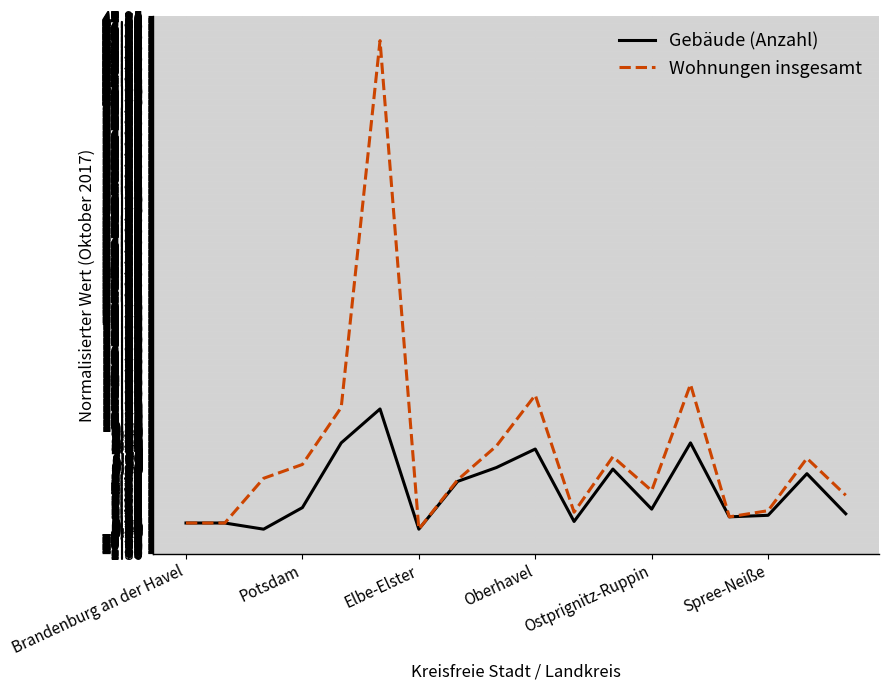

Which series has the largest range (max minus min)?

Wohnungen insgesamt